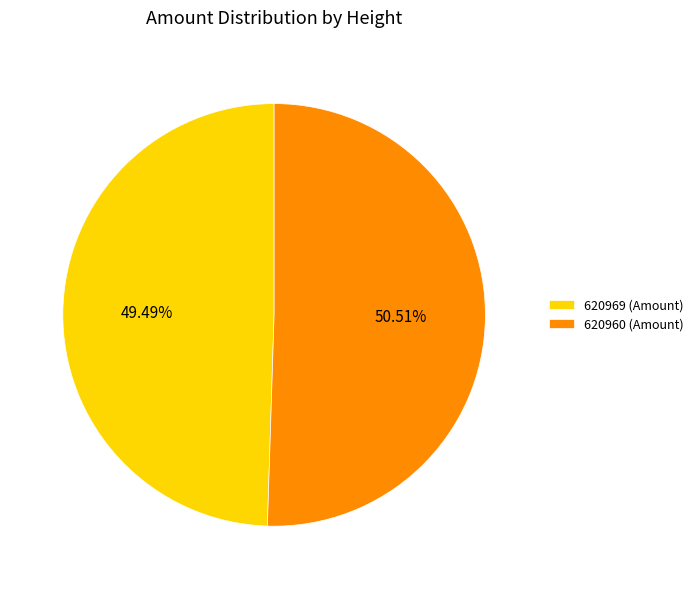

How many segments does this pie chart have?

2